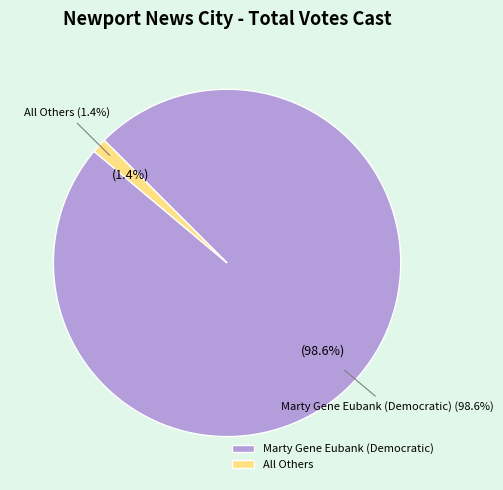

To the nearest percent, what percentage of the pie is All Others?

1%